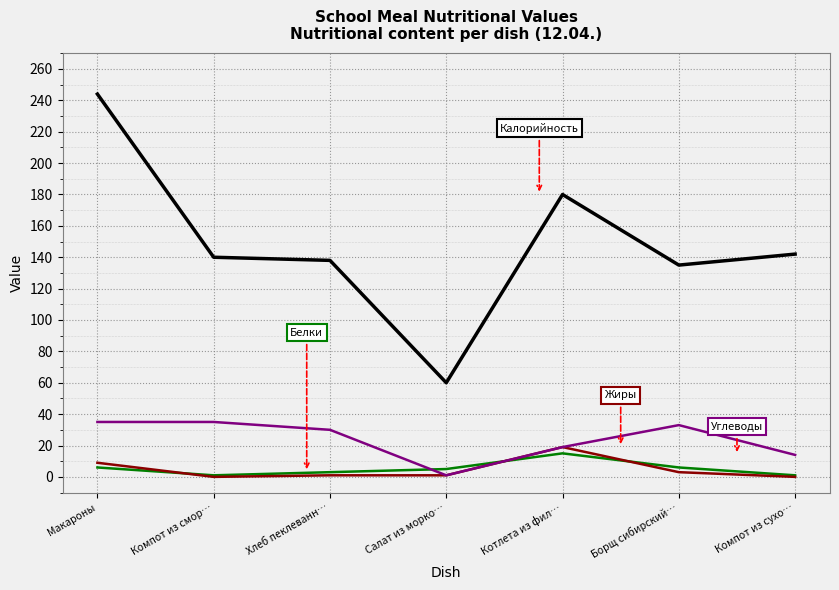

Which label corresponds to the largest value in the chart?

Макароны